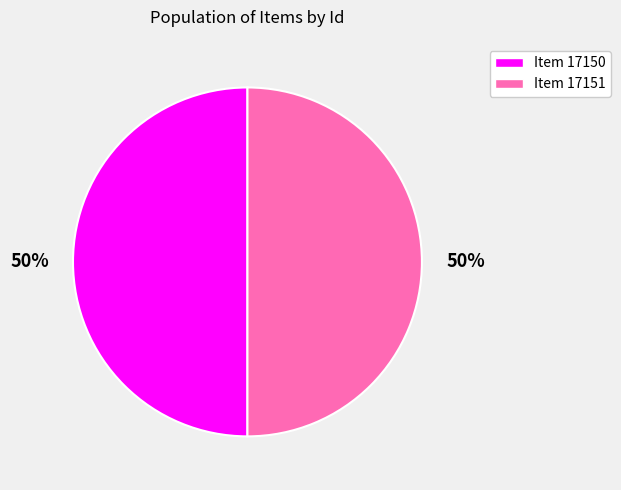

Combined, do Item 17151 and Item 17150 account for over 50%?

Yes